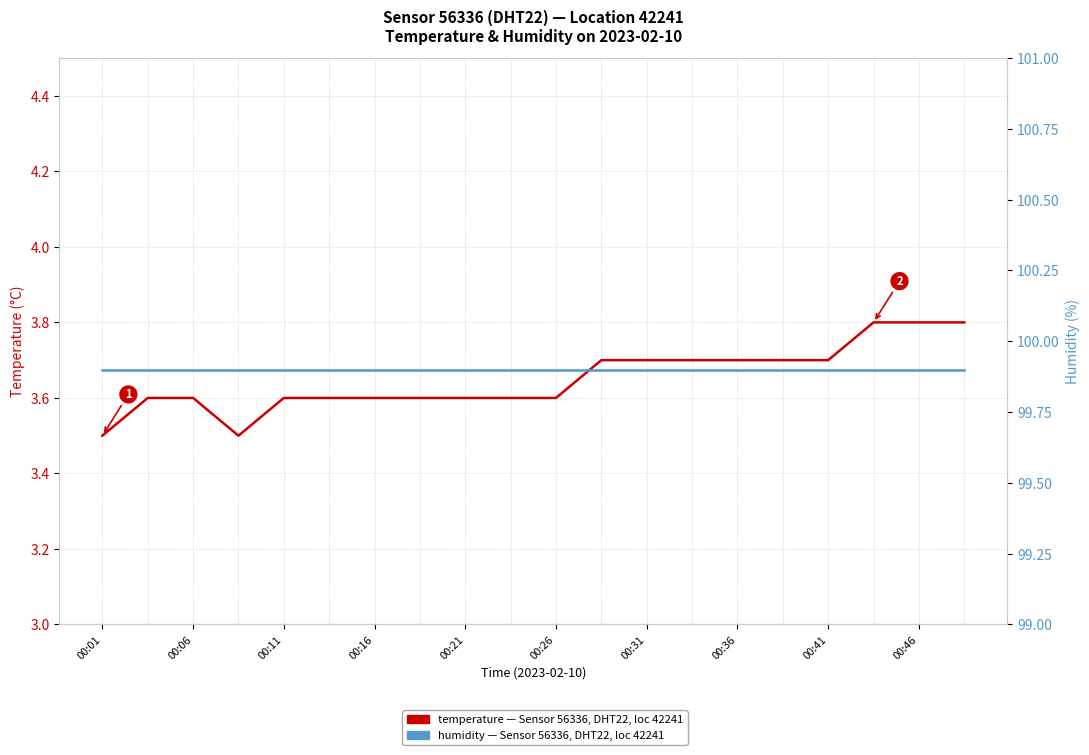

At 00:46, list the series in order from largest to smallest.

humidity (%), temperature (°C)